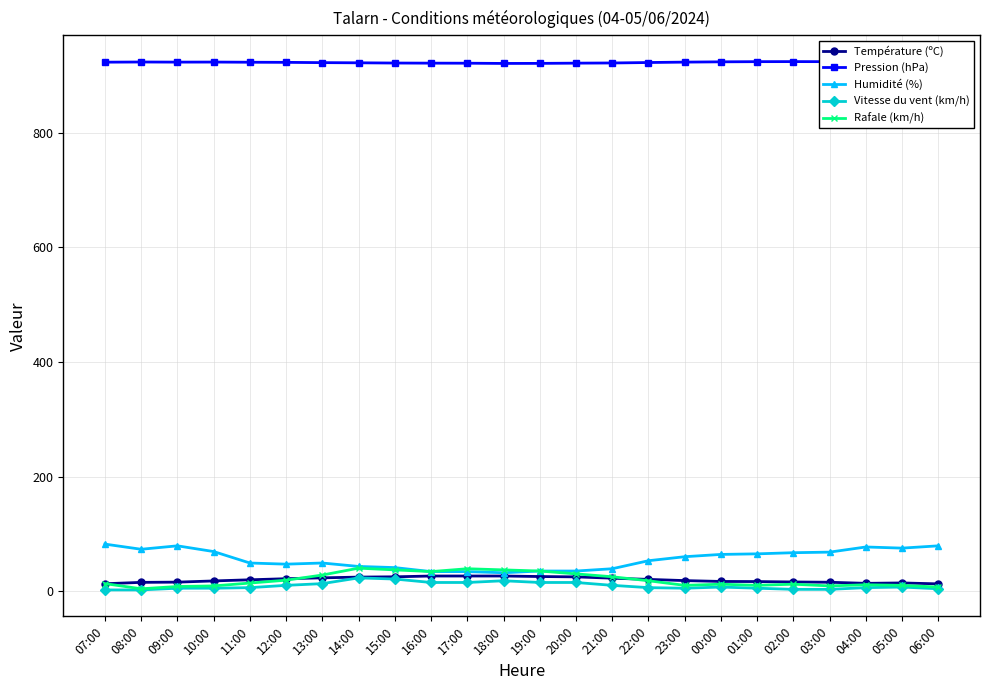

What is the minimum value shown in the chart?

2.0